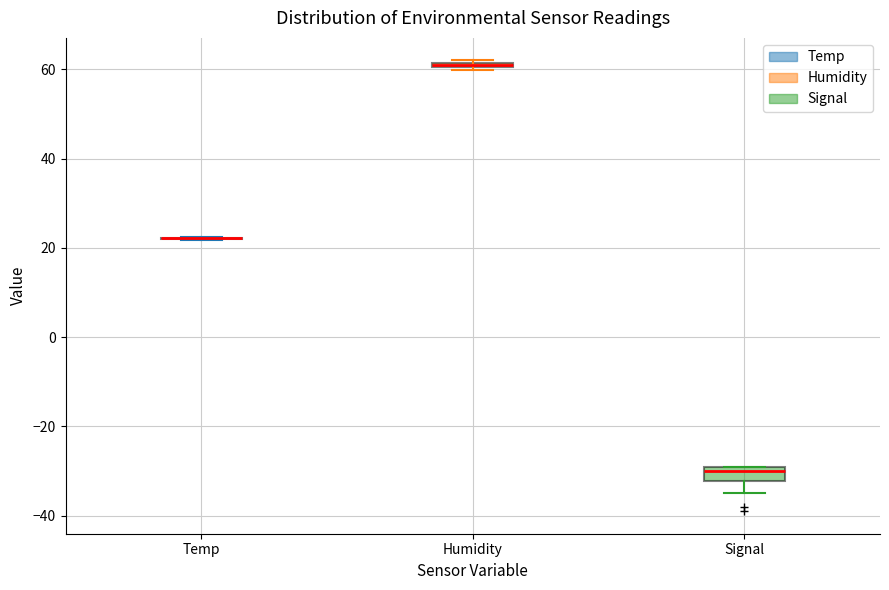

Where is the upper edge of the box for Humidity on the y-axis? The values are not printed on the chart, so give them approximately, as read against the axis.

62